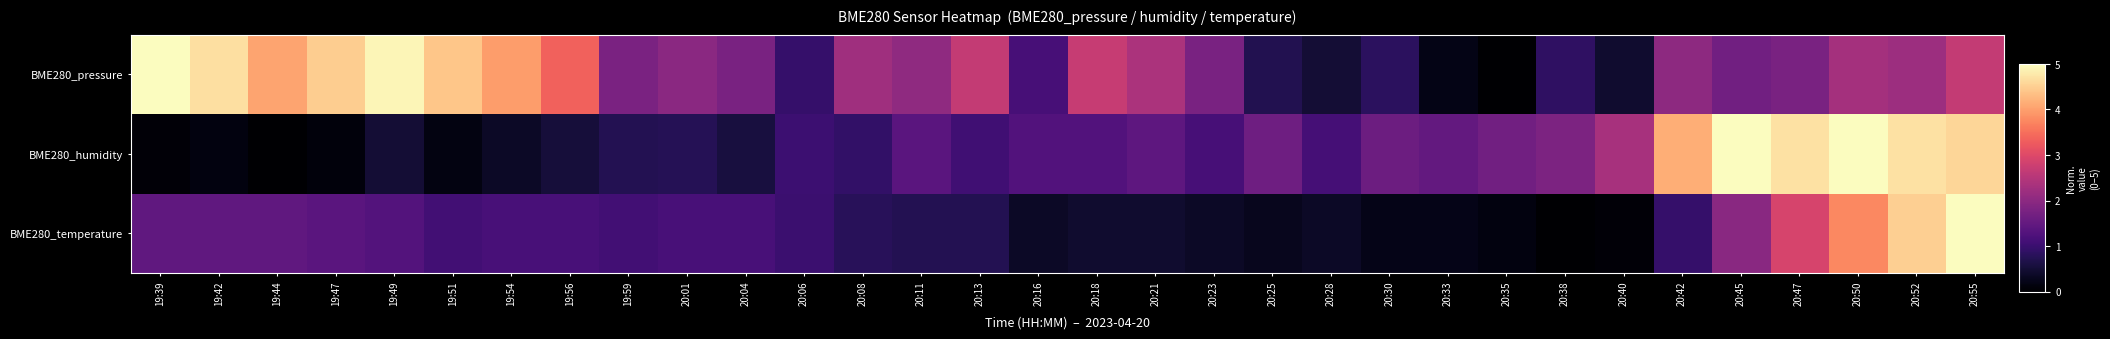

Reading right to left, what are all the values shown in this chart?

BME280_pressure: 20:55=2.7	20:52=2.2	20:50=2.3	20:47=1.8	20:45=1.7	20:42=2.0	20:40=0.4	20:38=0.9	20:35=0.0	20:33=0.2	20:30=0.8	20:28=0.5	20:25=0.7	20:23=1.8	20:21=2.4	20:18=2.7	20:16=1.1	20:13=2.7	20:11=2.0	20:08=2.2	20:06=1.0	20:04=1.8	20:01=2.0	19:59=1.8	19:56=3.3	19:54=4.0	19:51=4.4	19:49=4.9	19:47=4.5	19:44=4.1	19:42=4.7	19:39=5.0
BME280_humidity: 20:55=4.6	20:52=4.7	20:50=5.0	20:47=4.7	20:45=5.0	20:42=4.1	20:40=2.3	20:38=1.8	20:35=1.7	20:33=1.5	20:30=1.6	20:28=1.1	20:25=1.6	20:23=1.2	20:21=1.4	20:18=1.3	20:16=1.3	20:13=1.1	20:11=1.4	20:08=0.9	20:06=1.0	20:04=0.6	20:01=0.7	19:59=0.7	19:56=0.5	19:54=0.4	19:51=0.2	19:49=0.5	19:47=0.1	19:44=0.0	19:42=0.1	19:39=0.1
BME280_temperature: 20:55=5.0	20:52=4.5	20:50=3.8	20:47=2.9	20:45=2.0	20:42=0.9	20:40=0.1	20:38=0.0	20:35=0.1	20:33=0.2	20:30=0.2	20:28=0.4	20:25=0.3	20:23=0.4	20:21=0.4	20:18=0.4	20:16=0.4	20:13=0.7	20:11=0.7	20:08=0.8	20:06=1.0	20:04=1.2	20:01=1.2	19:59=1.1	19:56=1.2	19:54=1.2	19:51=1.1	19:49=1.3	19:47=1.4	19:44=1.4	19:42=1.4	19:39=1.4